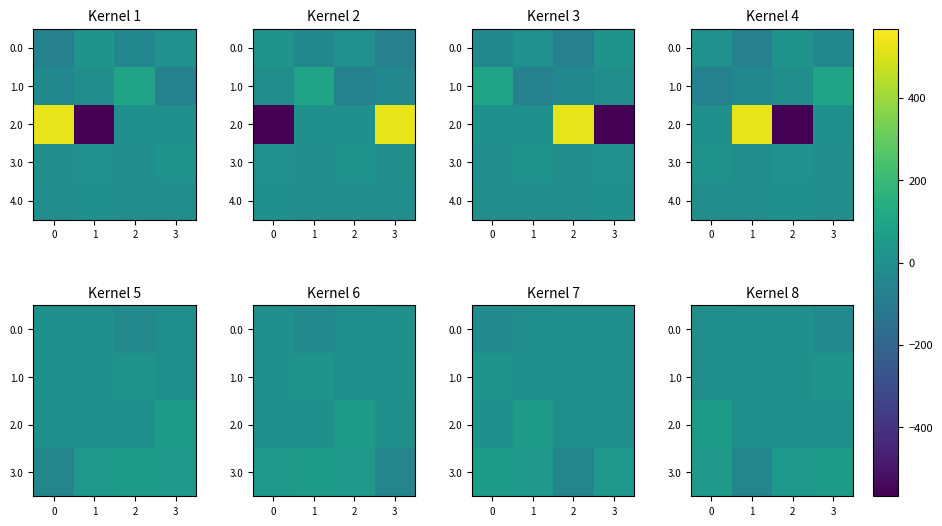

At how many categories does at least one series exceed -10?

4